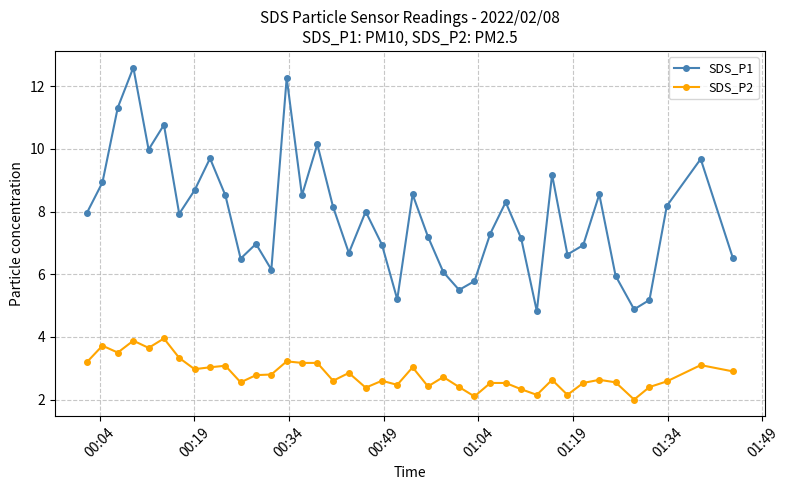

What is the sum of all SDS_P1 values?

314.3